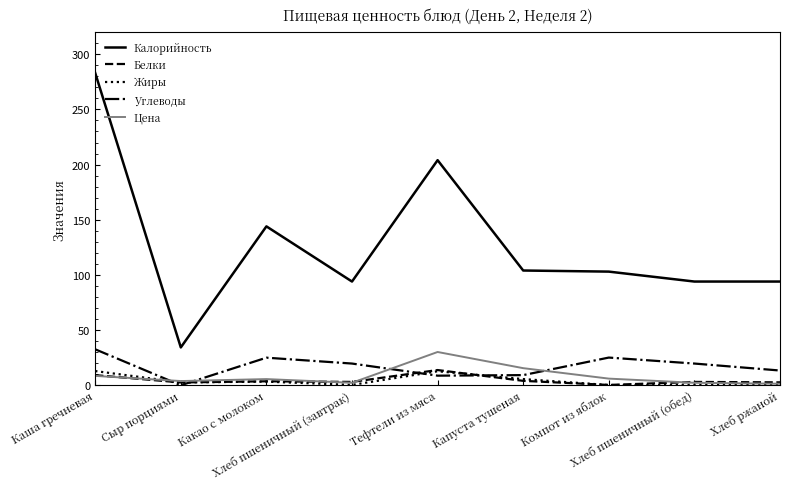

Which series has the widest spread of values?

Калорийность